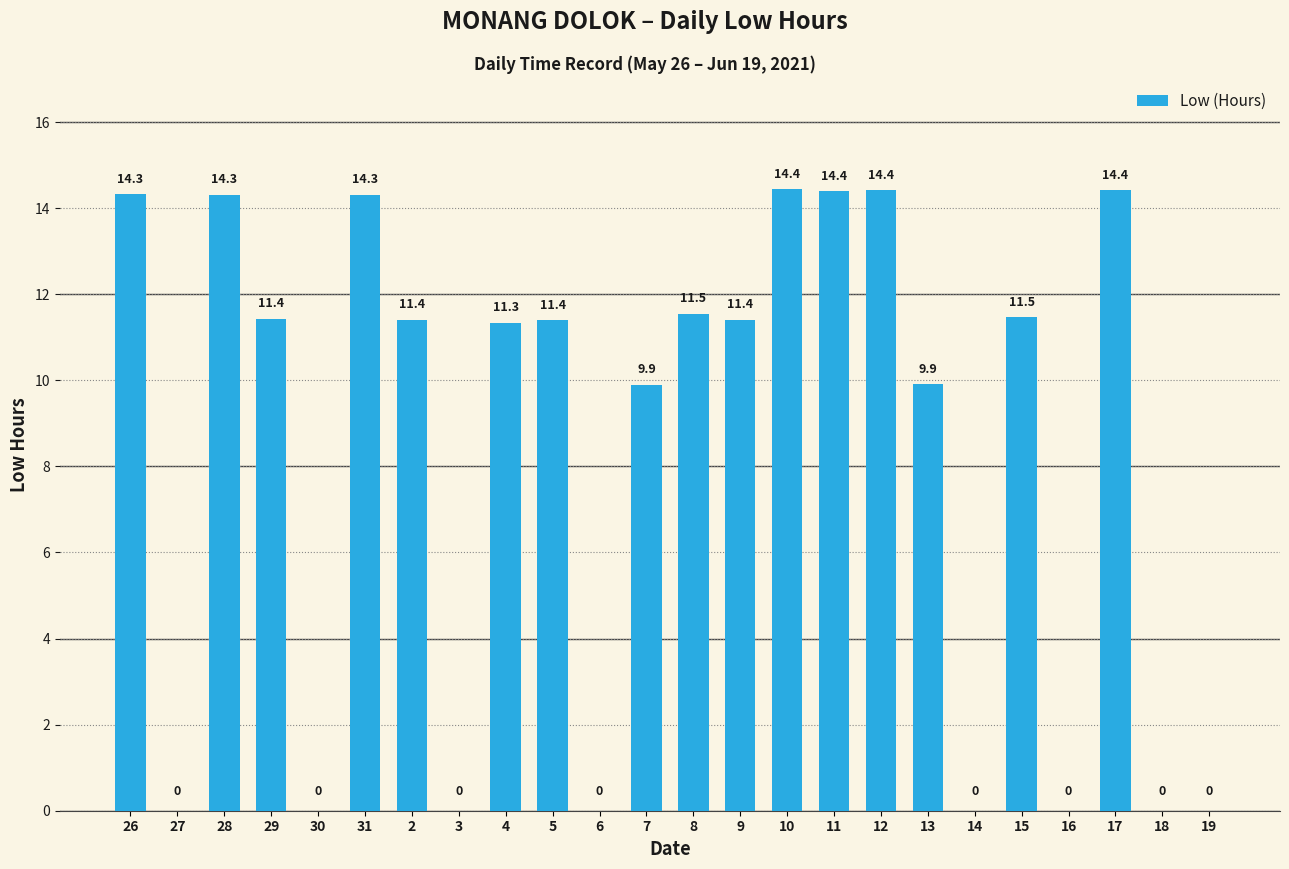

Which category has the highest value across all series?

10